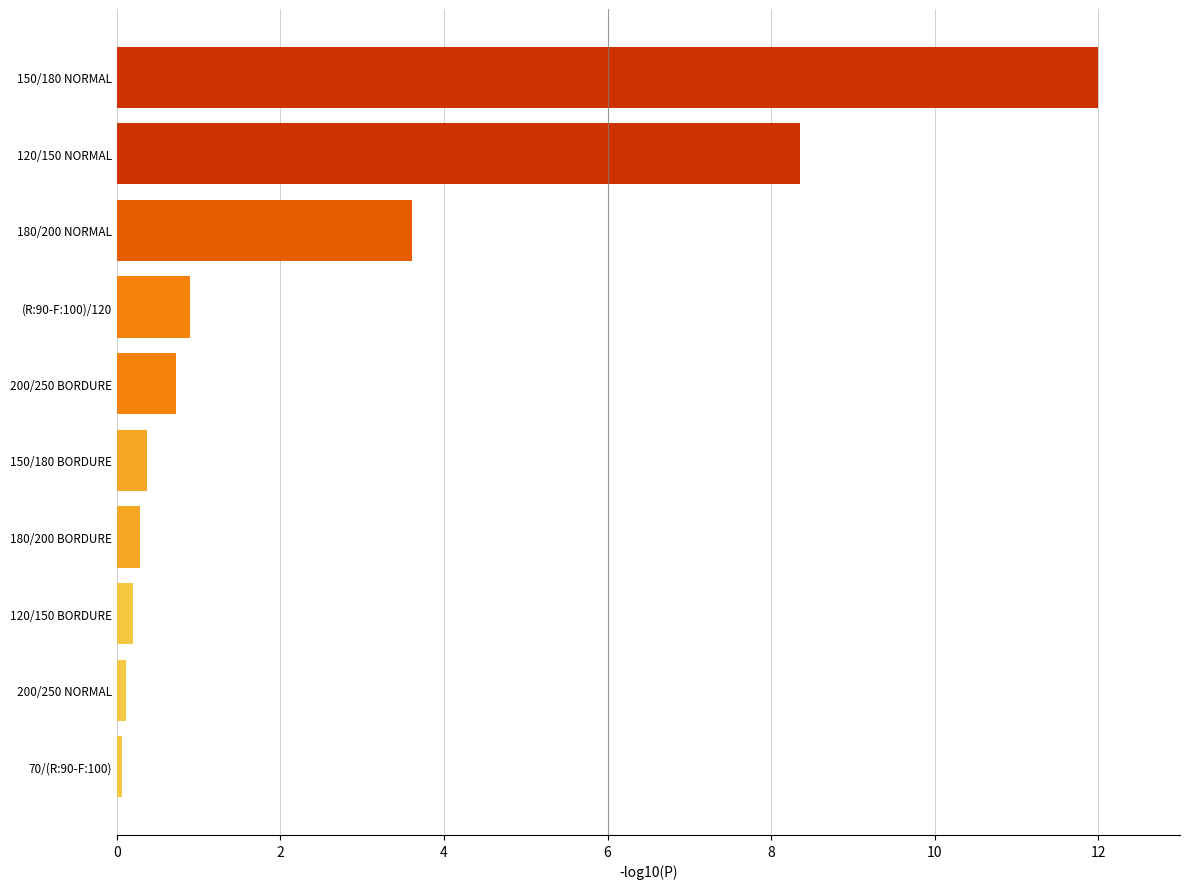

Reading top to bottom, list all the values displayed in this chart.

12.0	8.4	3.6	0.9	0.7	0.4	0.3	0.2	0.1	0.1